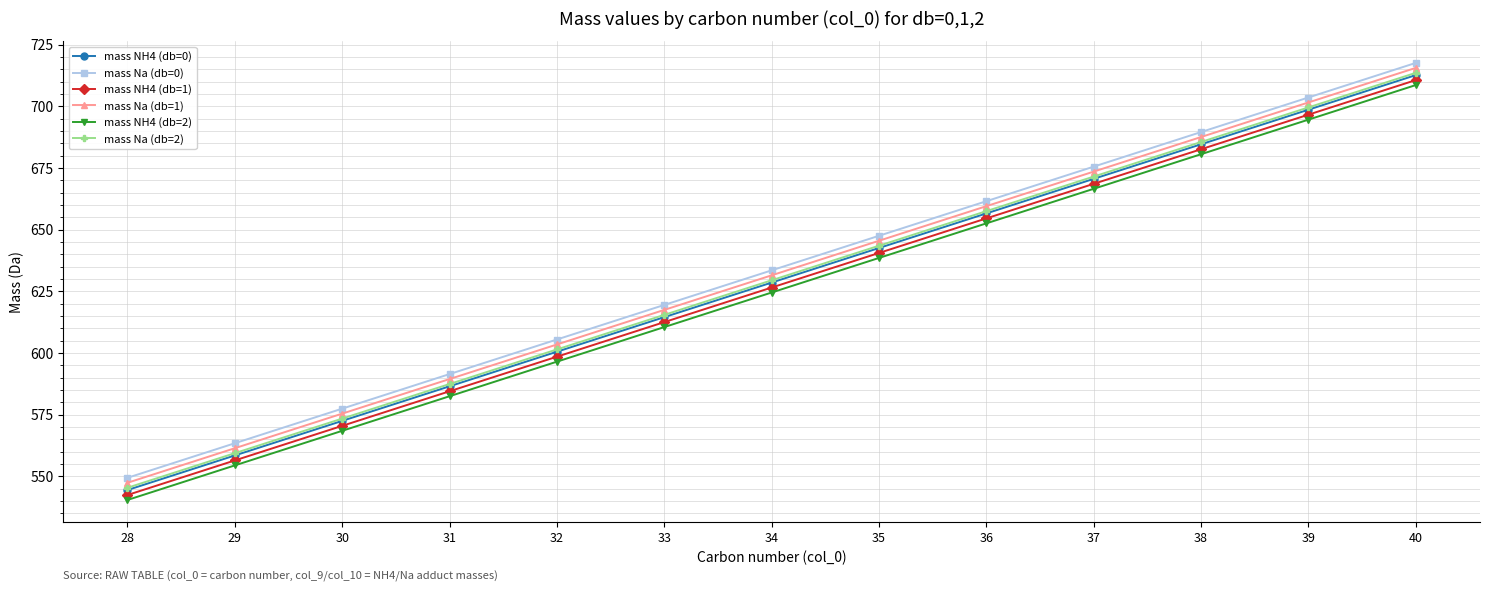

Where does the mass Na (db=0) series first go above 633?

34